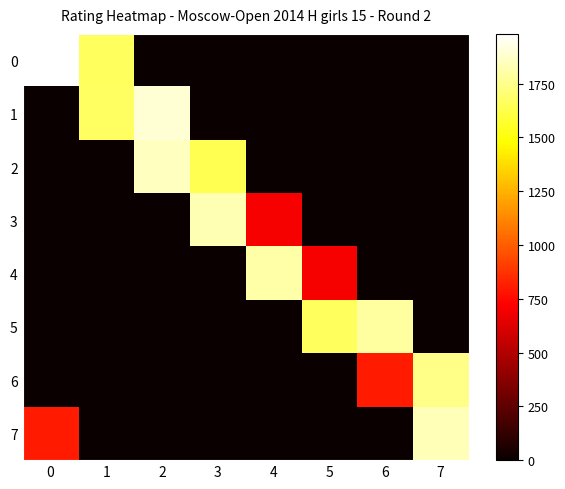

What is the maximum value shown in the chart?

1981